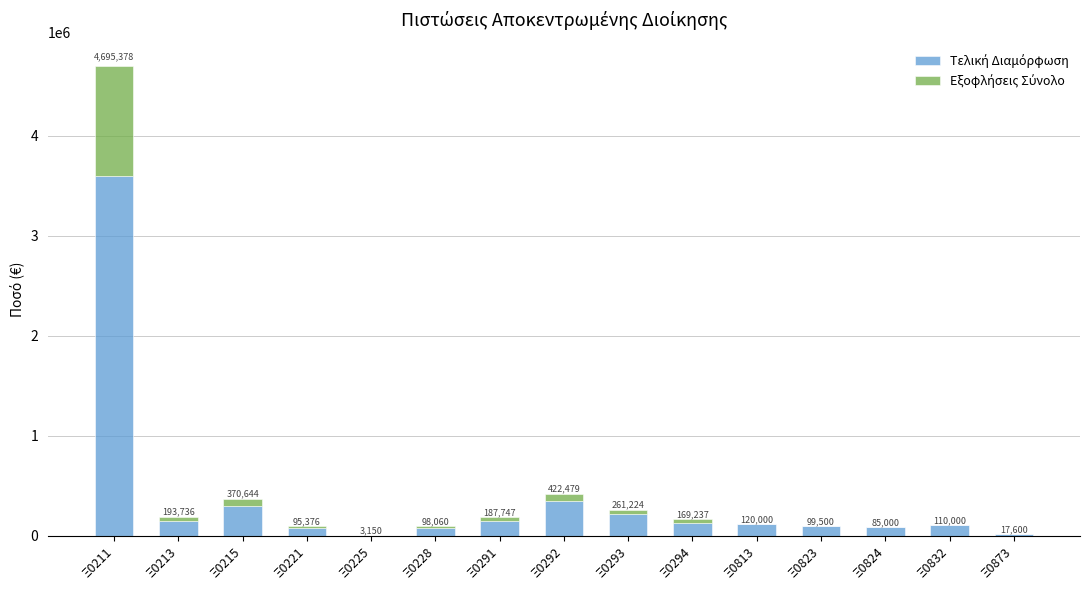

What is the difference between the maximum and minimum values in the Τελική Διαμόρφωση series?

3591511.0